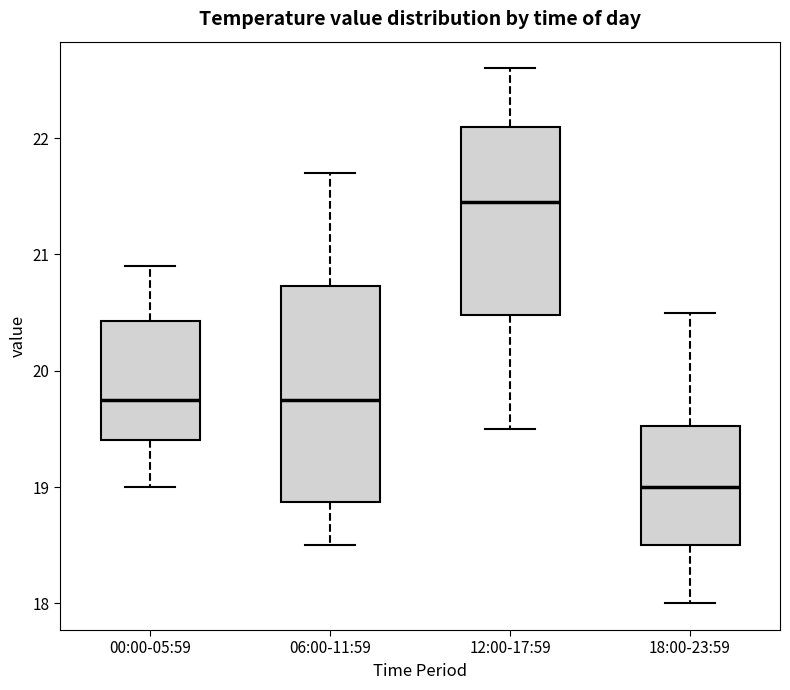

Reading left to right, read every box against the y-axis: the position of its median line, the range the box covers, and the ends of its whiskers. The values are not printed on the chart, so give them approximately, as read against the axis.

00:00-05:59: median 19.8, box 19.4 to 20.4, whiskers 19.0 to 20.9
06:00-11:59: median 19.8, box 18.9 to 20.7, whiskers 18.5 to 21.7
12:00-17:59: median 21.5, box 20.5 to 22.1, whiskers 19.5 to 22.6
18:00-23:59: median 19.0, box 18.5 to 19.5, whiskers 18.0 to 20.5